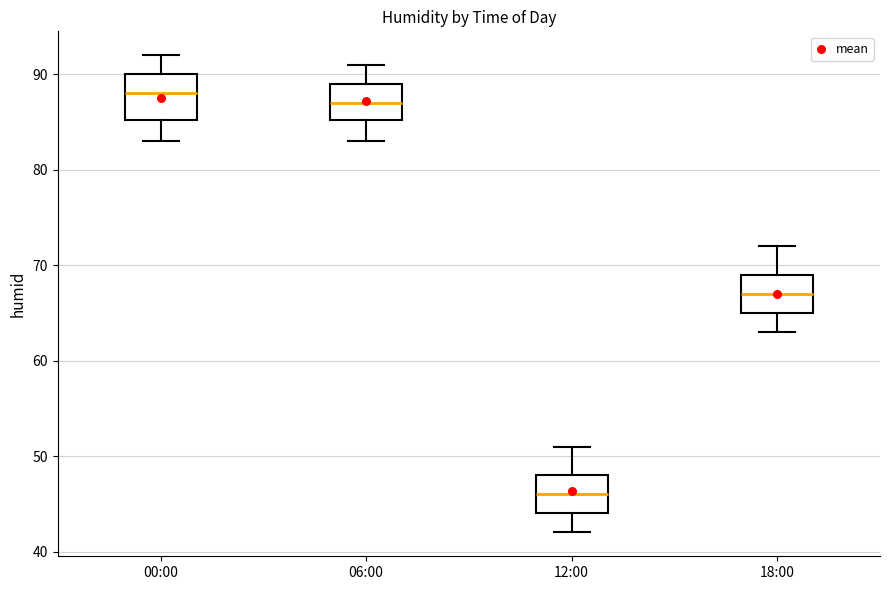

Reading left to right, transcribe this box plot: for each box, give where its median line is, the range the box spans, and where its two whiskers end, as read against the y-axis. The values are not printed on the chart, so give them approximately, as read against the axis.

00:00: median 88, box 85 to 90, whiskers 83 to 92
06:00: median 87, box 85 to 89, whiskers 83 to 91
12:00: median 46, box 44 to 48, whiskers 42 to 51
18:00: median 67, box 65 to 69, whiskers 63 to 72